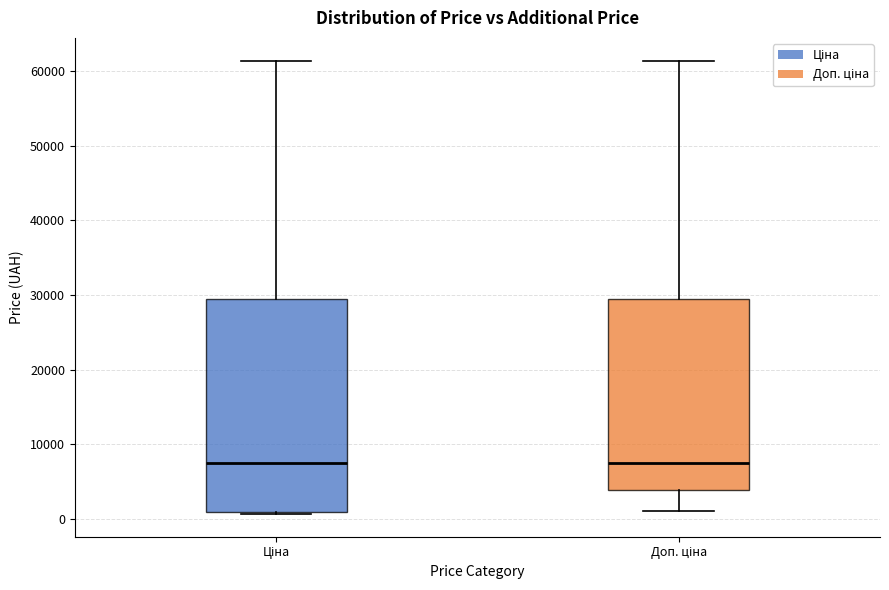

Comparing the boxes themselves (not the whiskers), which one is the tallest?

Ціна